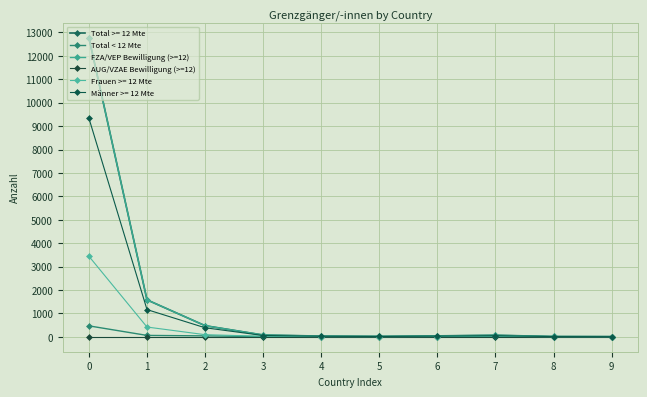

Which has a higher value, 7 or 8?

7